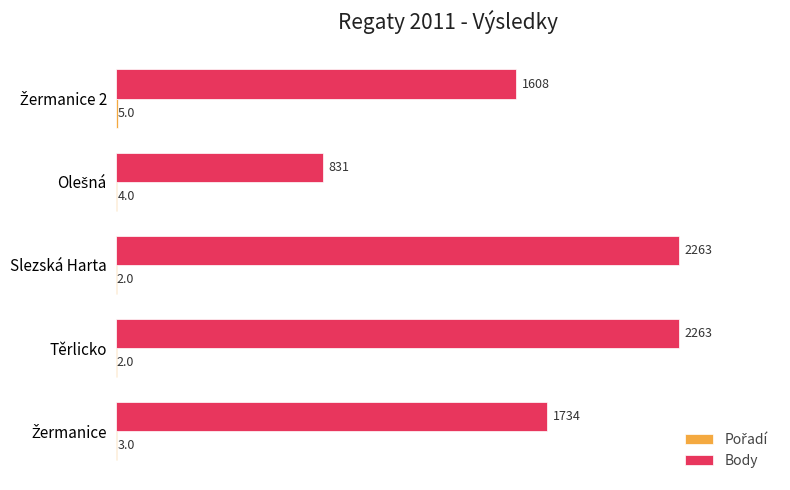

What is the greatest value displayed?

2263